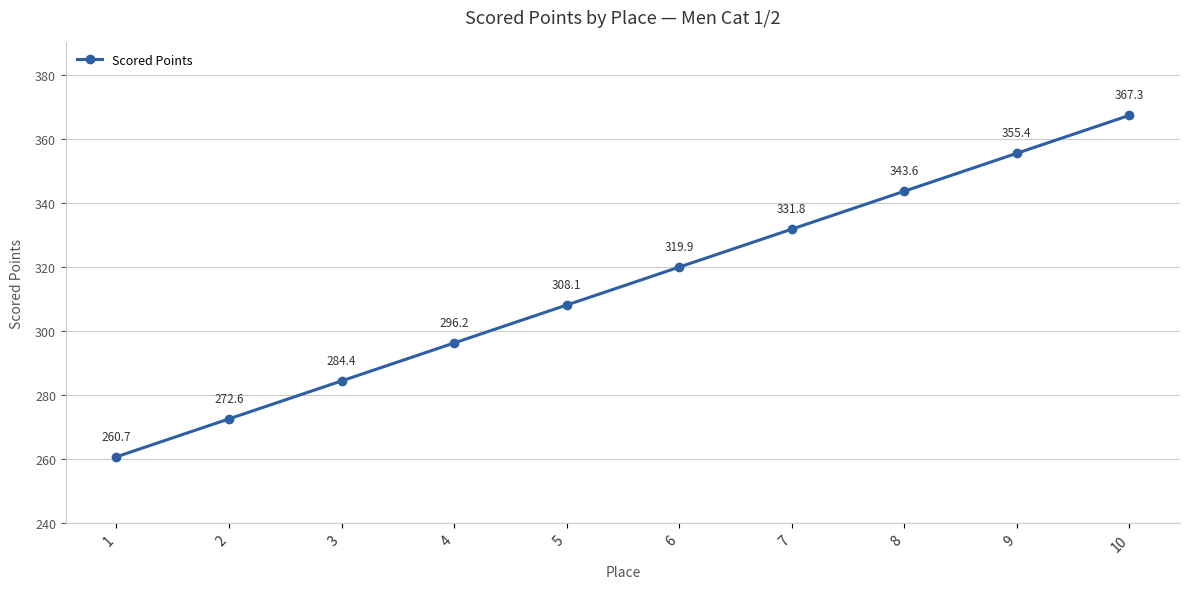

What value does the data have at 7?

331.8